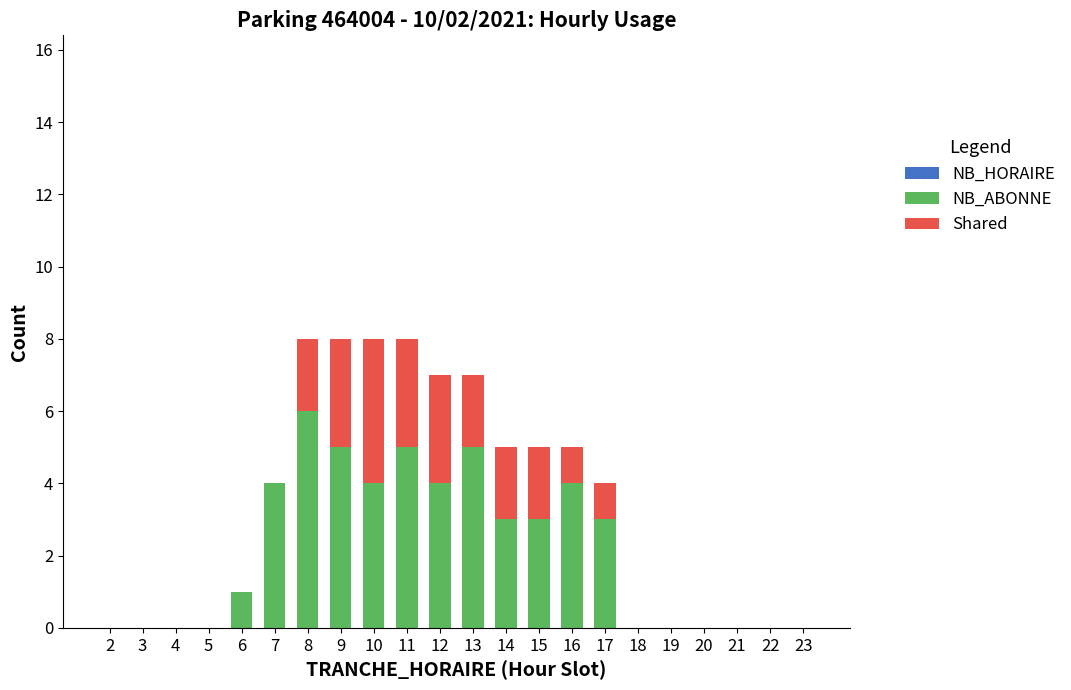

The NB_ABONNE series shows 0 at 5. True or false?

True